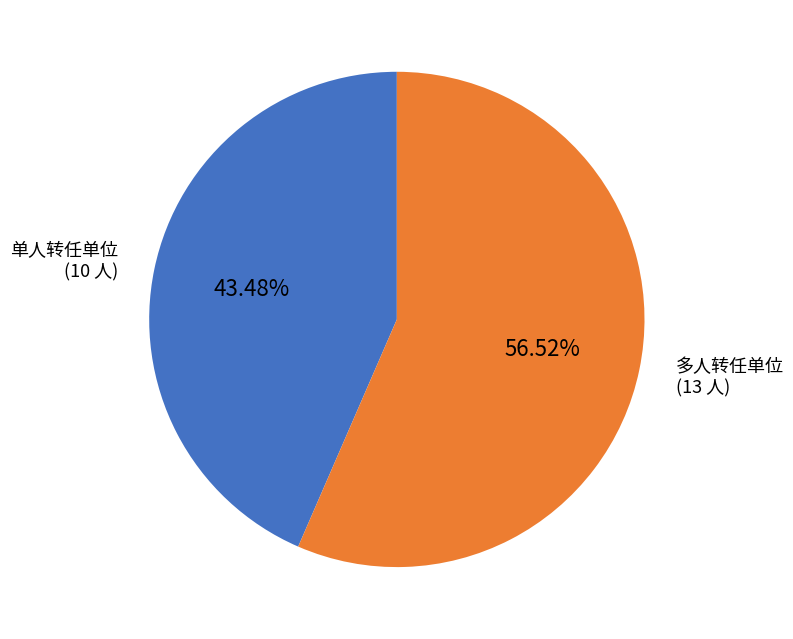

What is the majority slice?

多人转任单位 (13 人)